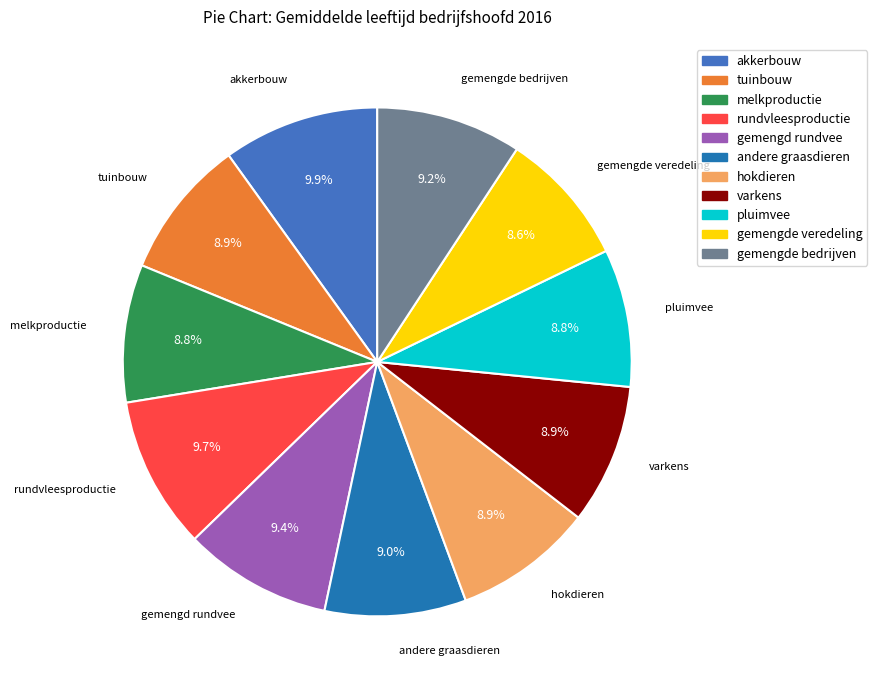

Does any single category account for the majority?

No